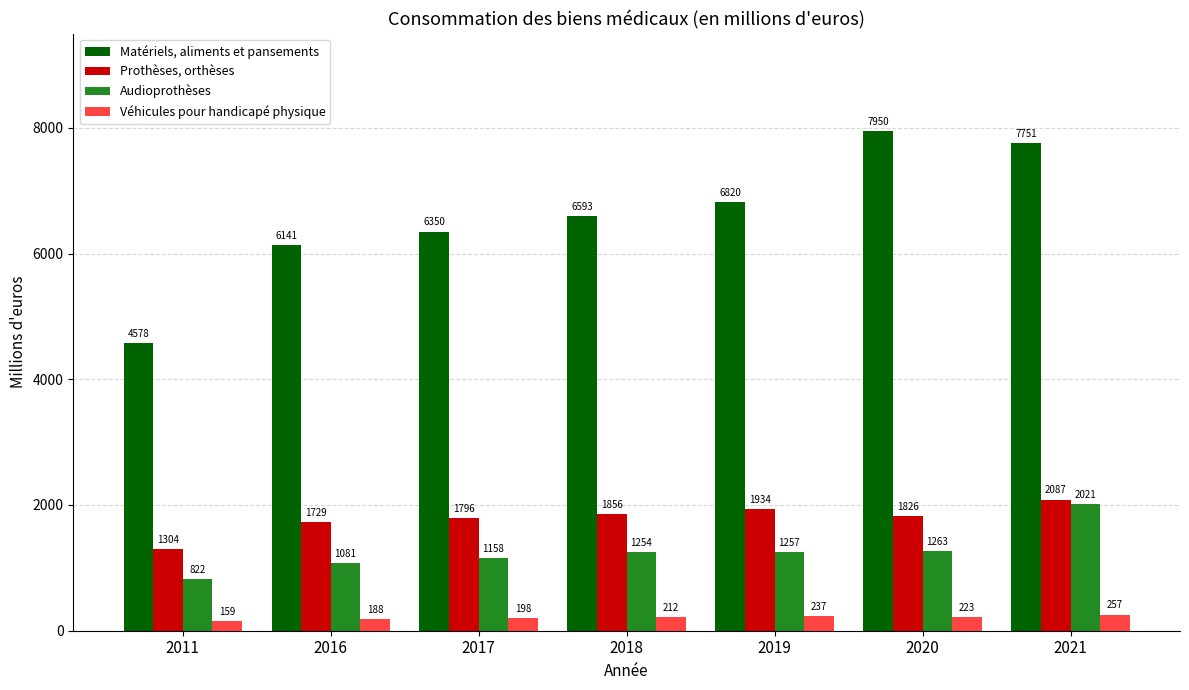

What is the value of the Véhicules pour handicapé physique bar at the 2nd from the left?

188